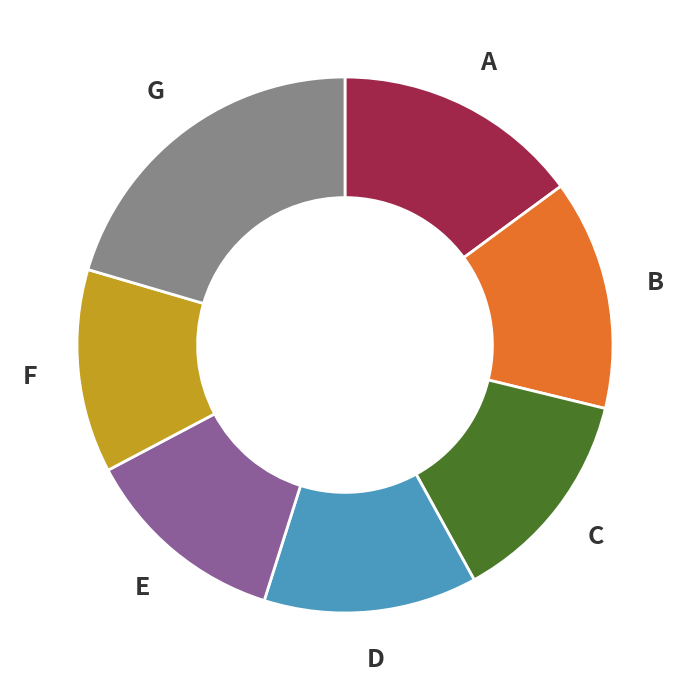

Does any single category account for the majority?

No